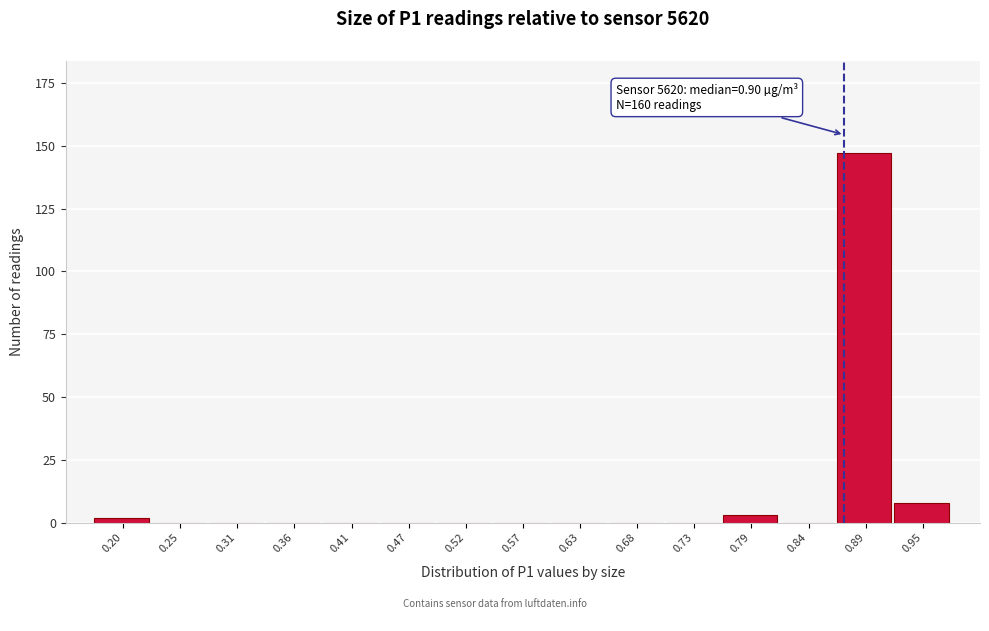

Reading right to left, extract all data points from this chart.

0.95=8	0.89=147	0.84=0	0.79=3	0.73=0	0.68=0	0.63=0	0.57=0	0.52=0	0.47=0	0.41=0	0.36=0	0.31=0	0.25=0	0.20=2